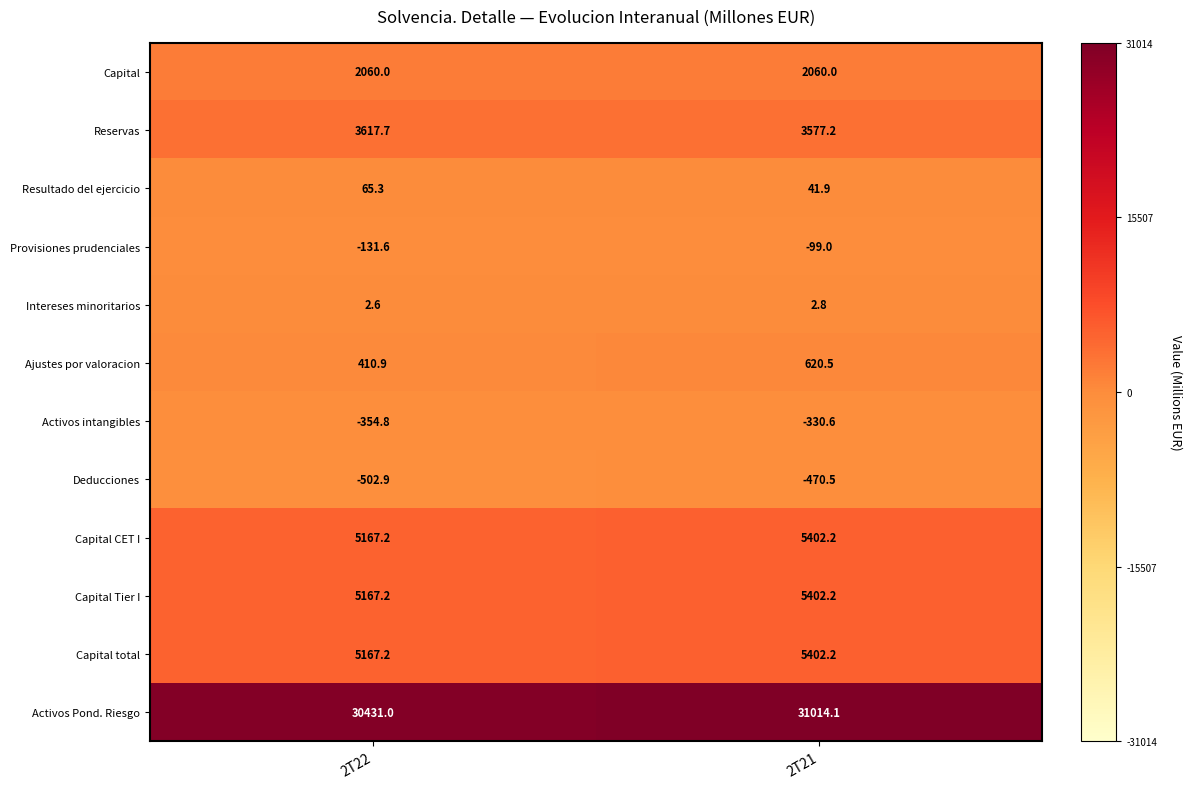

What is the sum of the Ajustes por valoracion values at 2T22 and 2T21?

1031.4